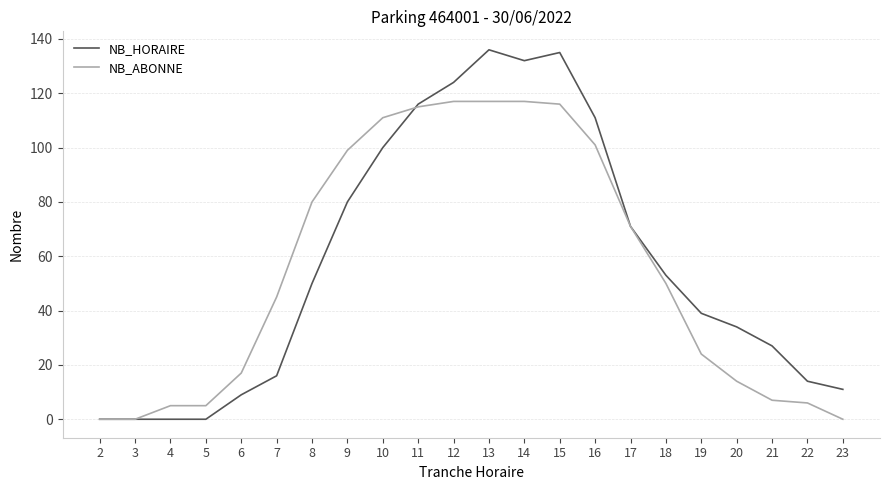

At how many categories does at least one series exceed 9?

18